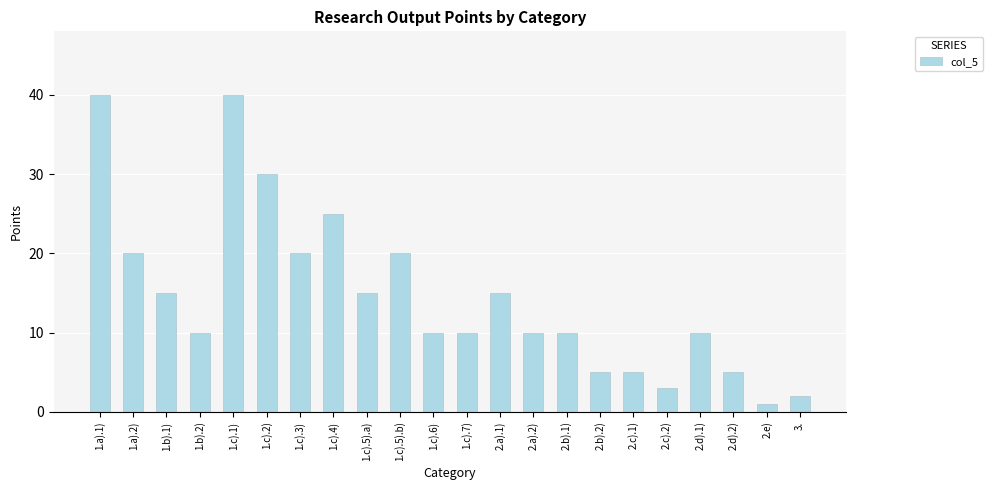

Reading right to left, extract all data points from this chart.

3.=2	2.e)=1	2.d).2)=5	2.d).1)=10	2.c).2)=3	2.c).1)=5	2.b).2)=5	2.b).1)=10	2.a).2)=10	2.a).1)=15	1.c).7)=10	1.c).6)=10	1.c).5).b)=20	1.c).5).a)=15	1.c).4)=25	1.c).3)=20	1.c).2)=30	1.c).1)=40	1.b).2)=10	1.b).1)=15	1.a).2)=20	1.a).1)=40